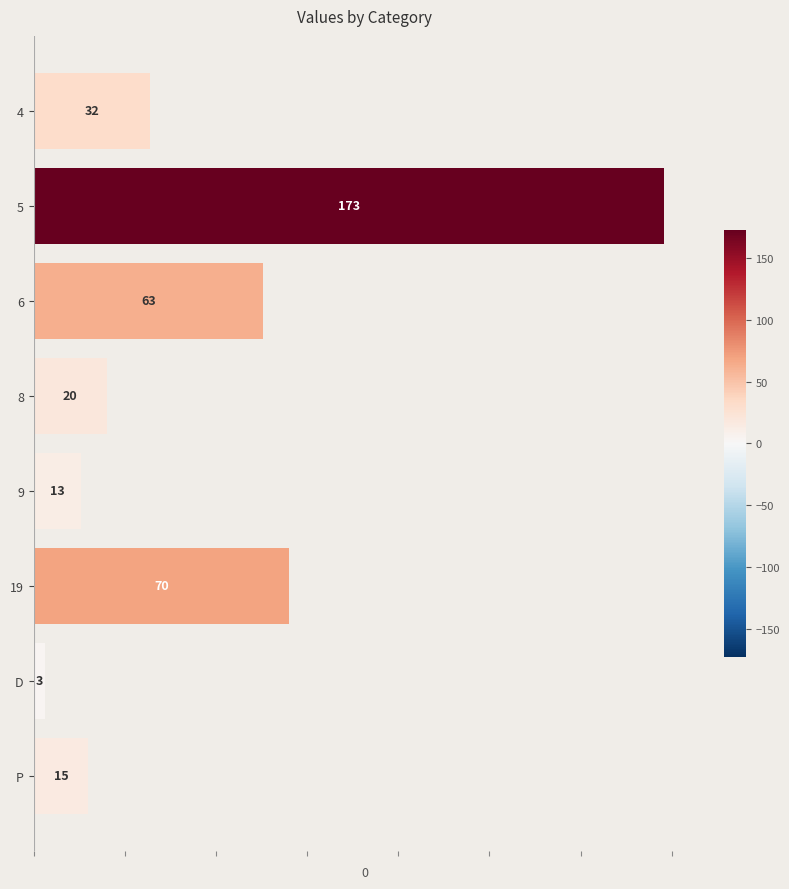

How many values are below 32?

4